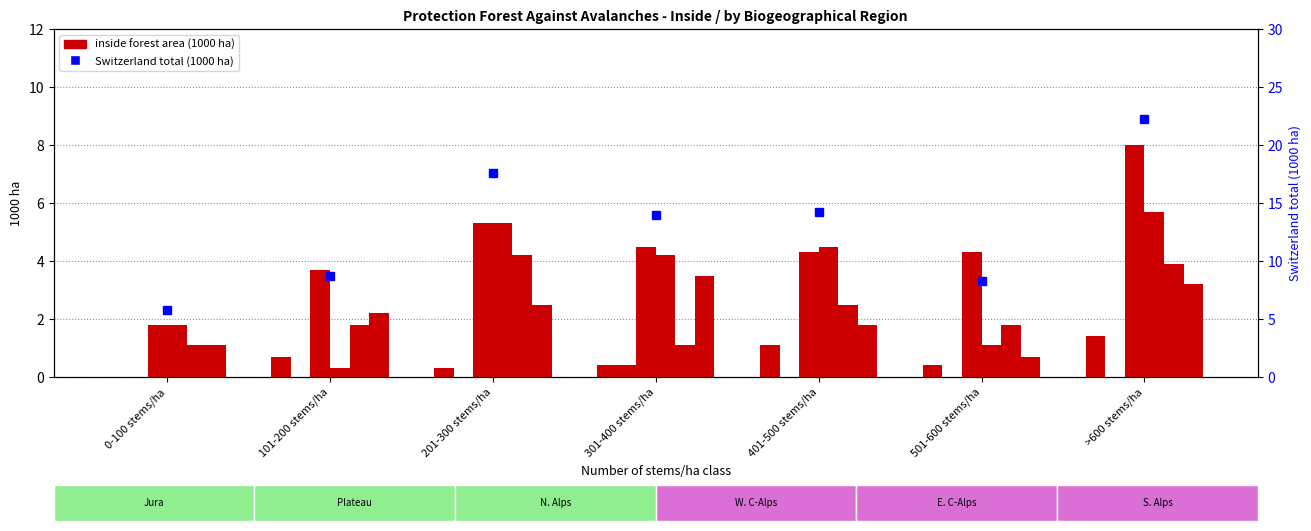

What is the value of the Jura (inside) bar at the 3rd from the left?

0.3